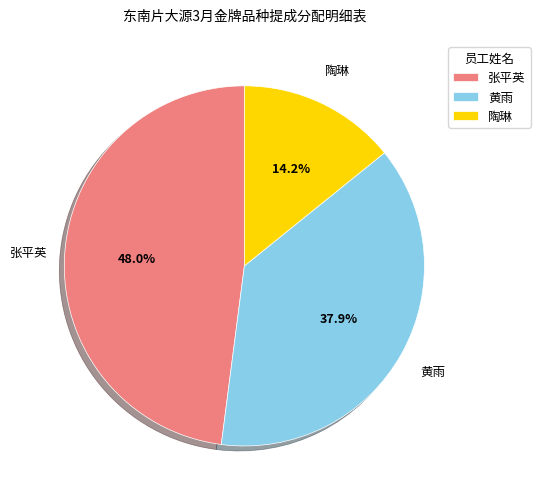

Which category has the biggest portion of the pie?

张平英